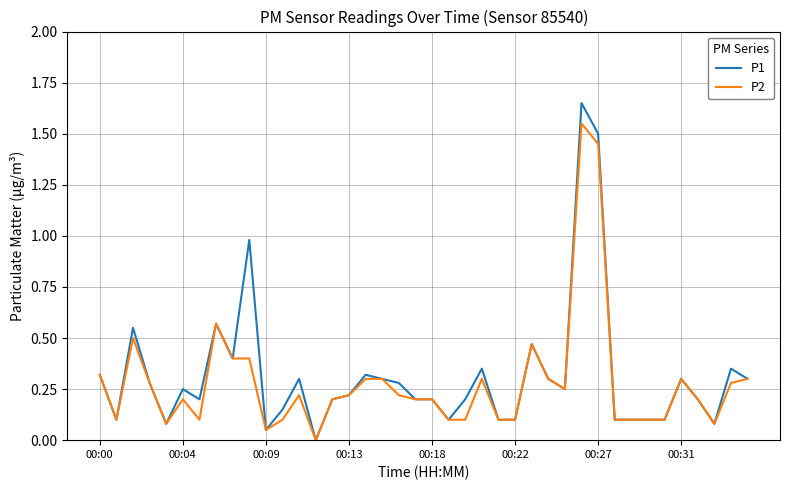

List the series in order of their peak value, highest first.

P1, P2